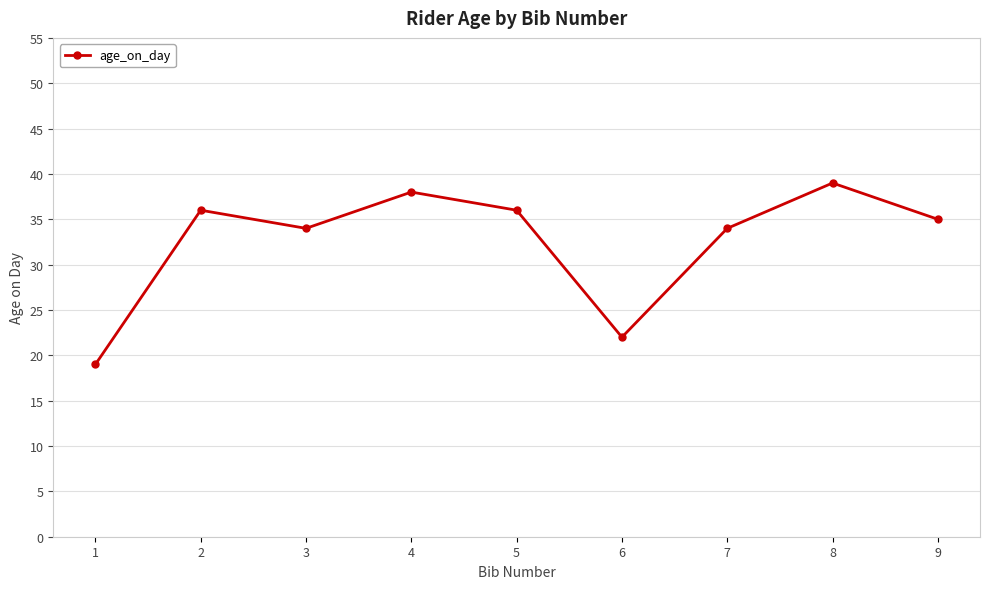

Which has a higher value, 1 or 7?

7